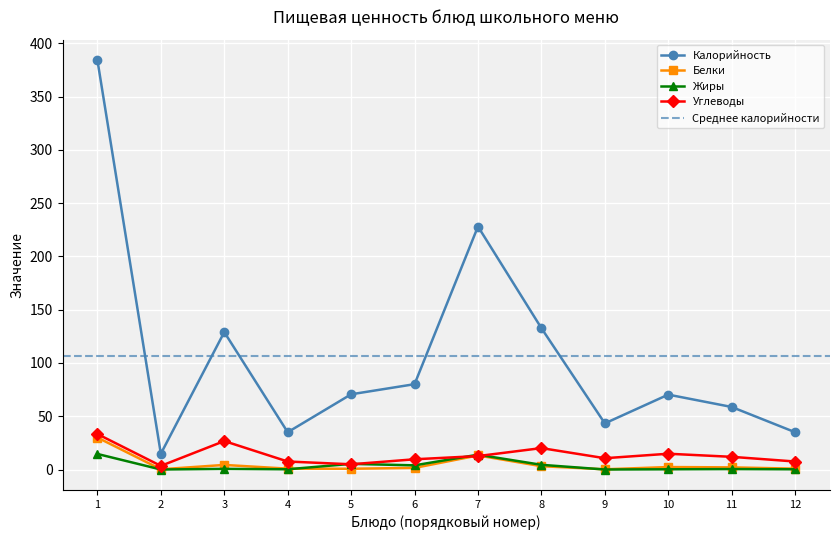

The value of Углеводы at 1 is 33.3. True or false?

True